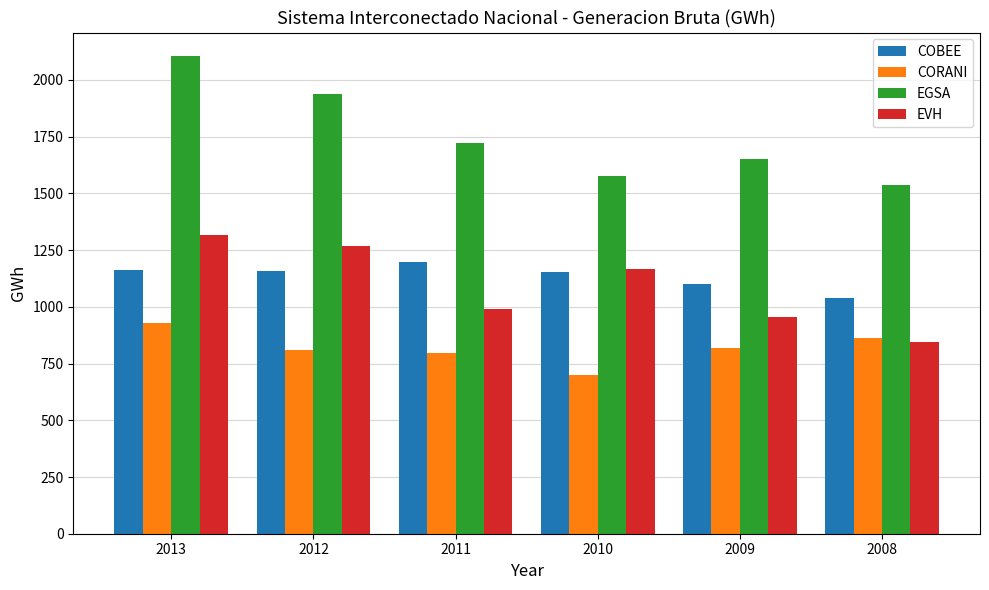

At which label does EVH first exceed 1168?

2013